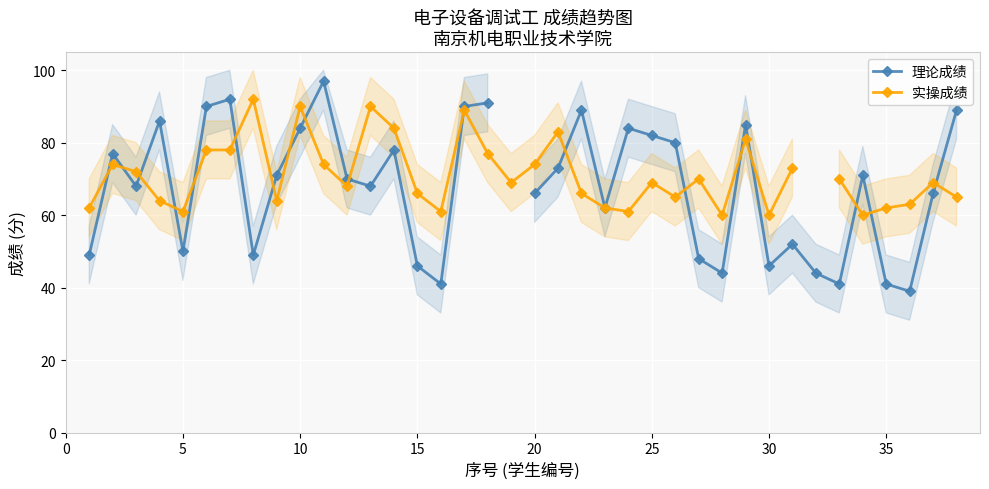

True or false: 理论成绩 and 实操成绩 cross at least once.

True